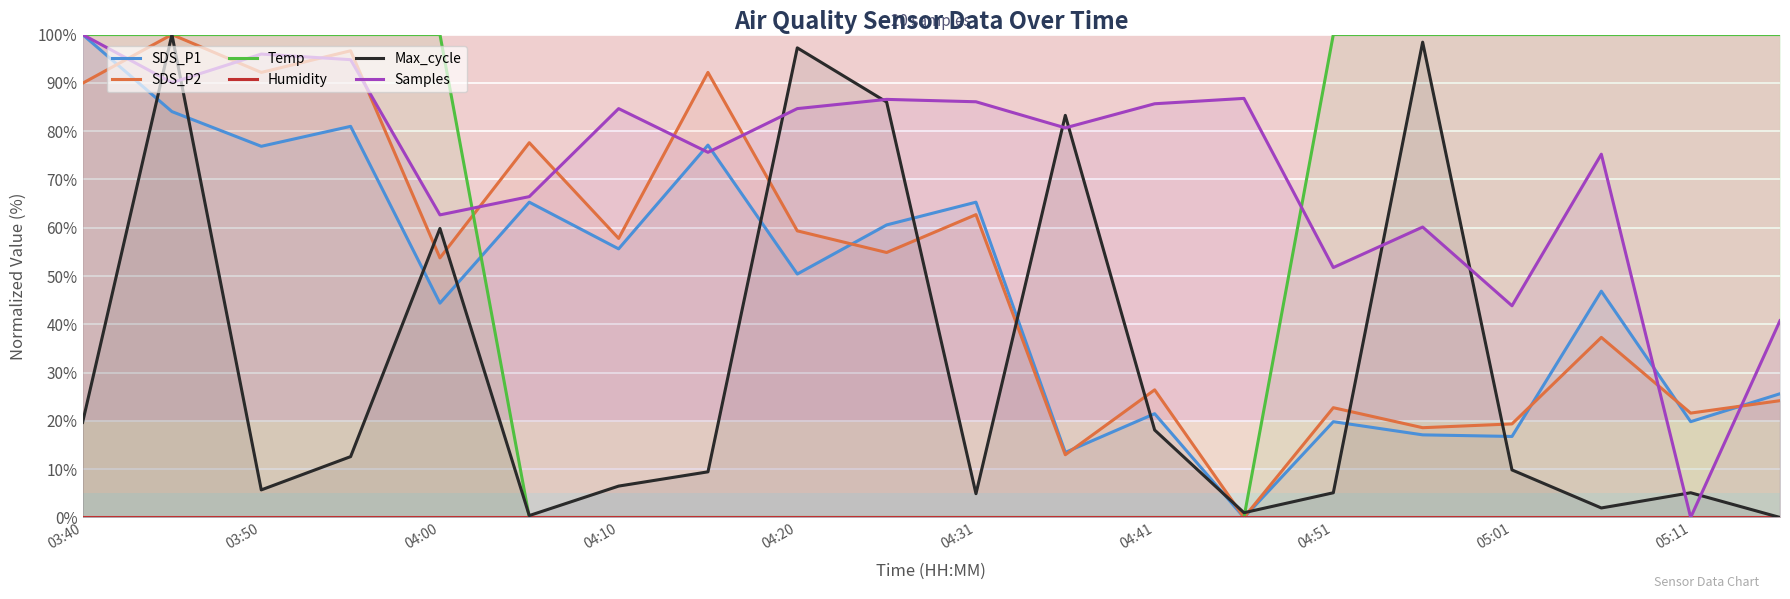

How many times do SDS_P2 and Max_cycle cross each other?

10